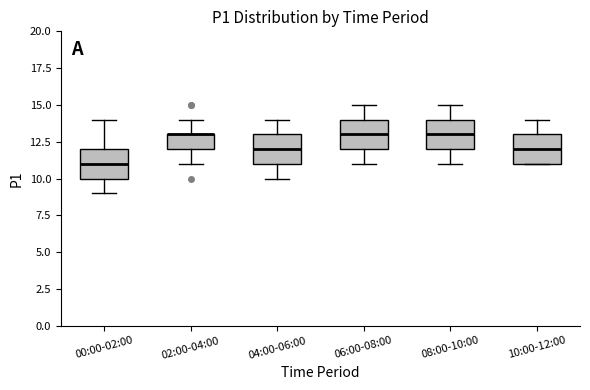

Reading left to right, read every box against the y-axis: the position of its median line, the range the box covers, and the ends of its whiskers. The values are not printed on the chart, so give them approximately, as read against the axis.

00:00-02:00: median 11, box 10 to 12, whiskers 9 to 14
02:00-04:00: median 13 (drawn on the box's upper edge), box 12 to 13, whiskers 11 to 14
04:00-06:00: median 12, box 11 to 13, whiskers 10 to 14
06:00-08:00: median 13, box 12 to 14, whiskers 11 to 15
08:00-10:00: median 13, box 12 to 14, whiskers 11 to 15
10:00-12:00: median 12, box 11 to 13, whiskers 11 to 14